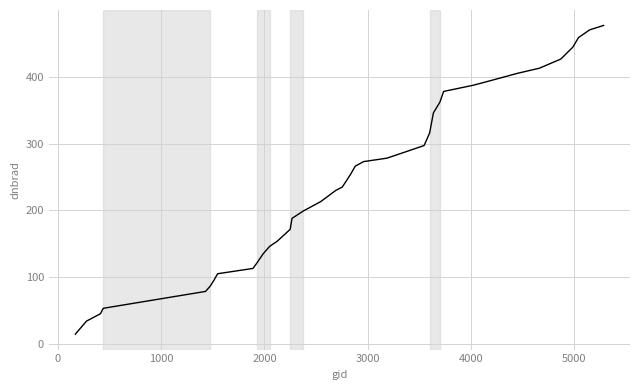

Count the number of categories in the chart.

40